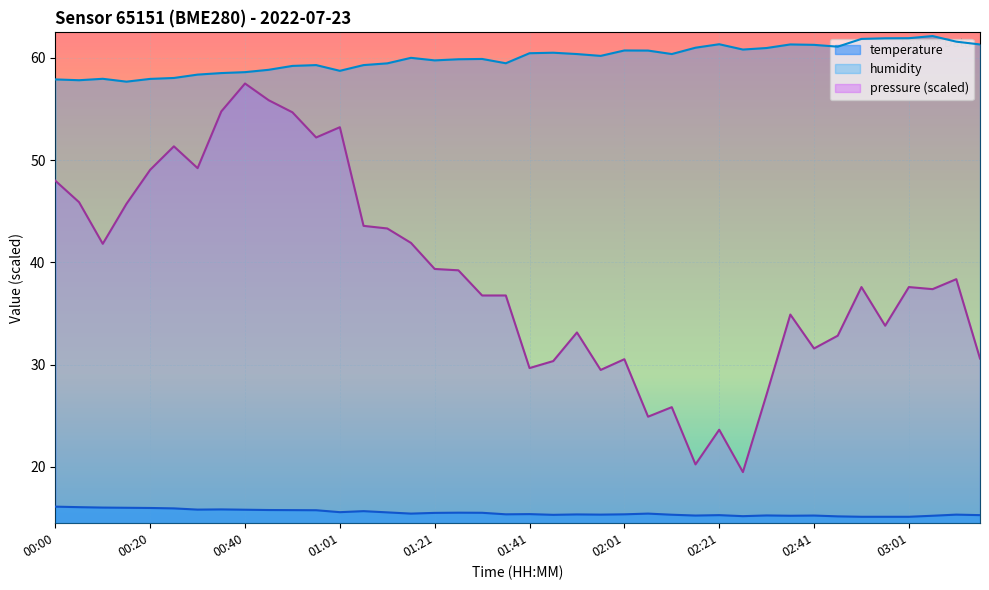

What is the difference between the second highest and minimum values in the pressure series?

36.4